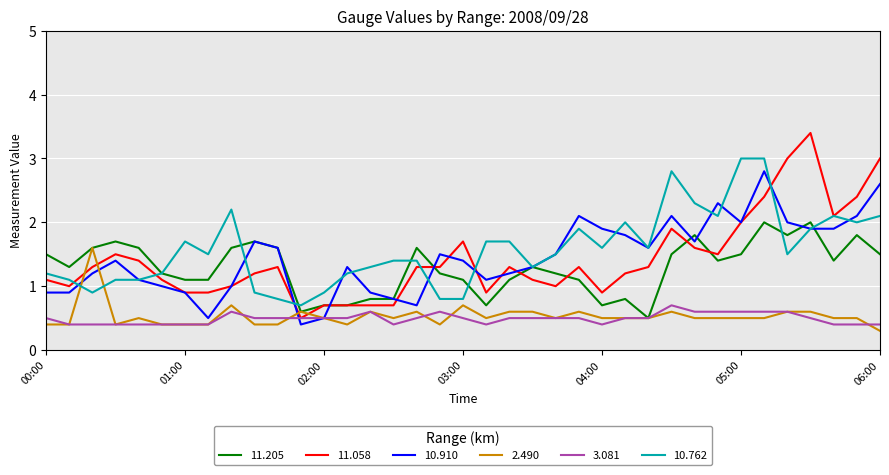

Does the chart display data point markers on the line(s)?

No